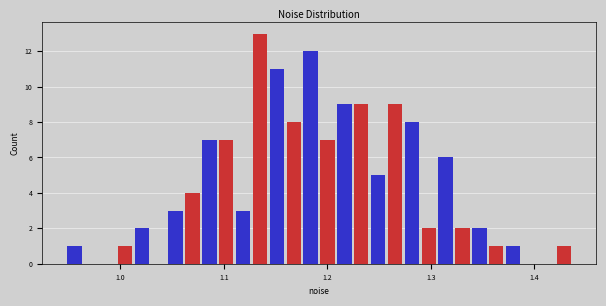

Around what value on the x-axis is the tallest bar? Give the approximate position of its centre, as read against the axis.

1.13